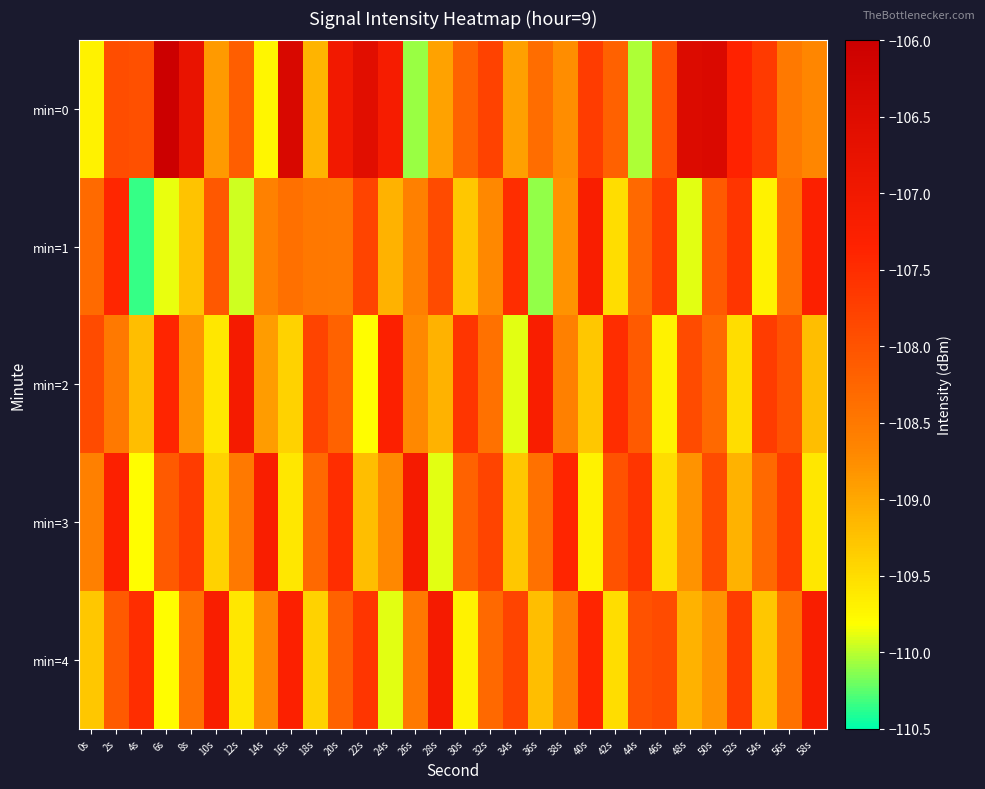

At how many categories does at least one series exceed -108?

30